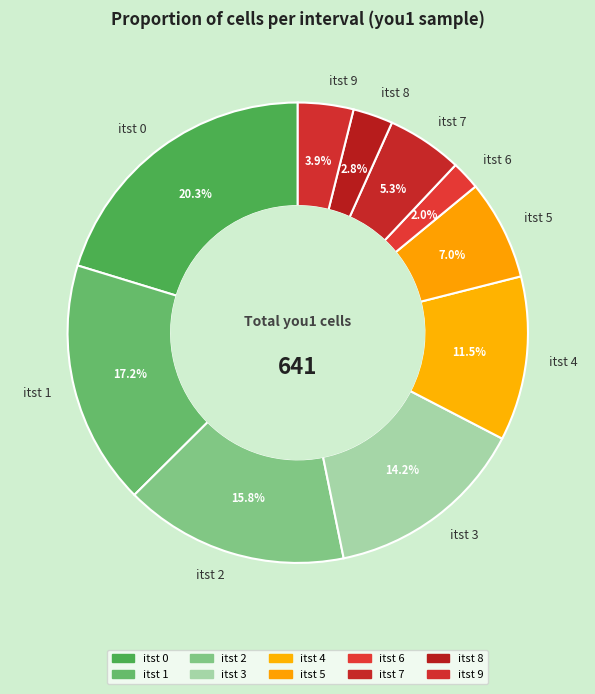

What is the smallest slice in the pie chart?

itst 6